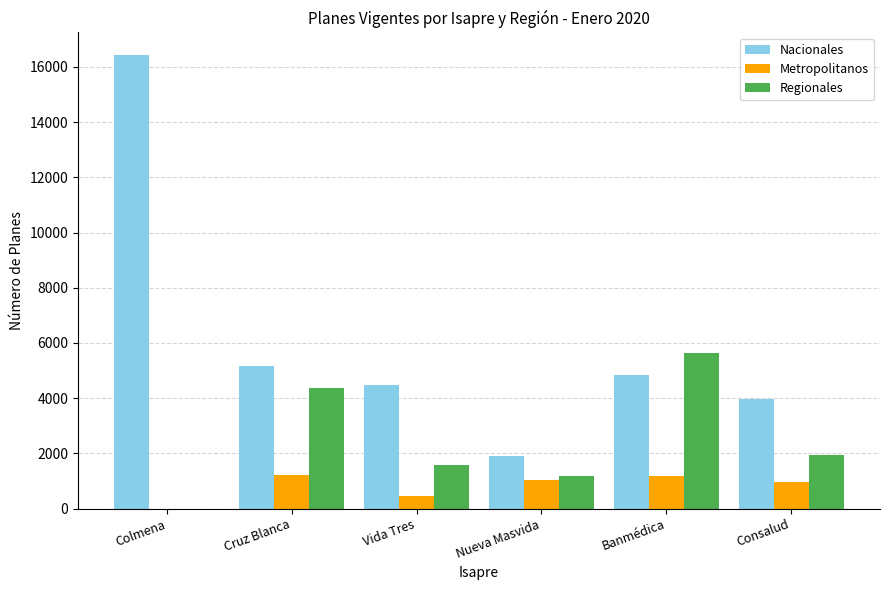

At which label does Nacionales reach its peak?

Colmena